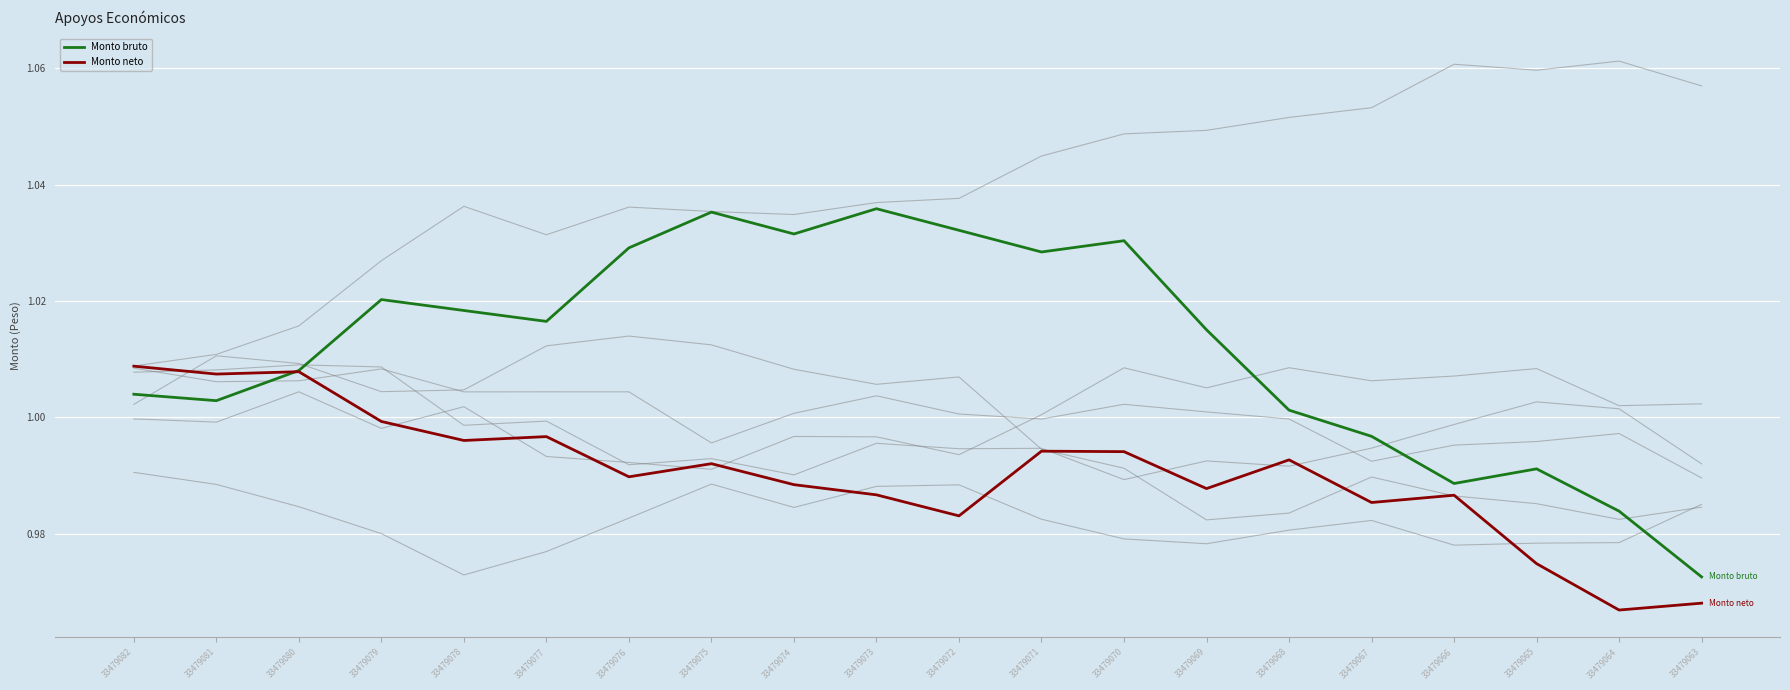

What is the greatest value displayed?

1.0